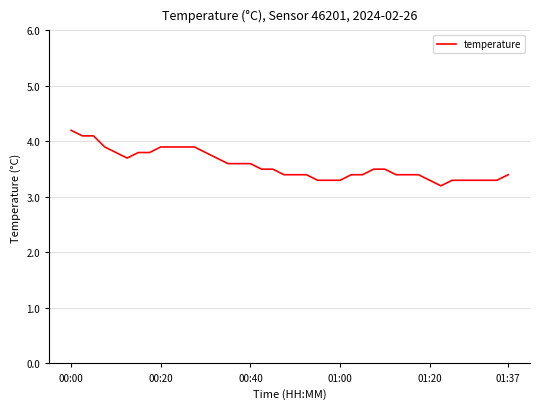

What is the maximum value shown in the chart?

4.2